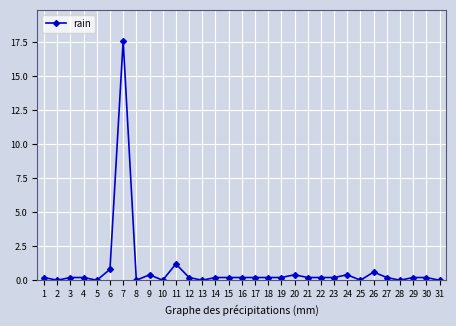

Reading right to left, list all the values displayed in this chart.

0.0	0.2	0.2	0.0	0.2	0.6	0.0	0.4	0.2	0.2	0.2	0.4	0.2	0.2	0.2	0.2	0.2	0.2	0.0	0.2	1.2	0.0	0.4	0.0	17.6	0.8	0.0	0.2	0.2	0.0	0.2